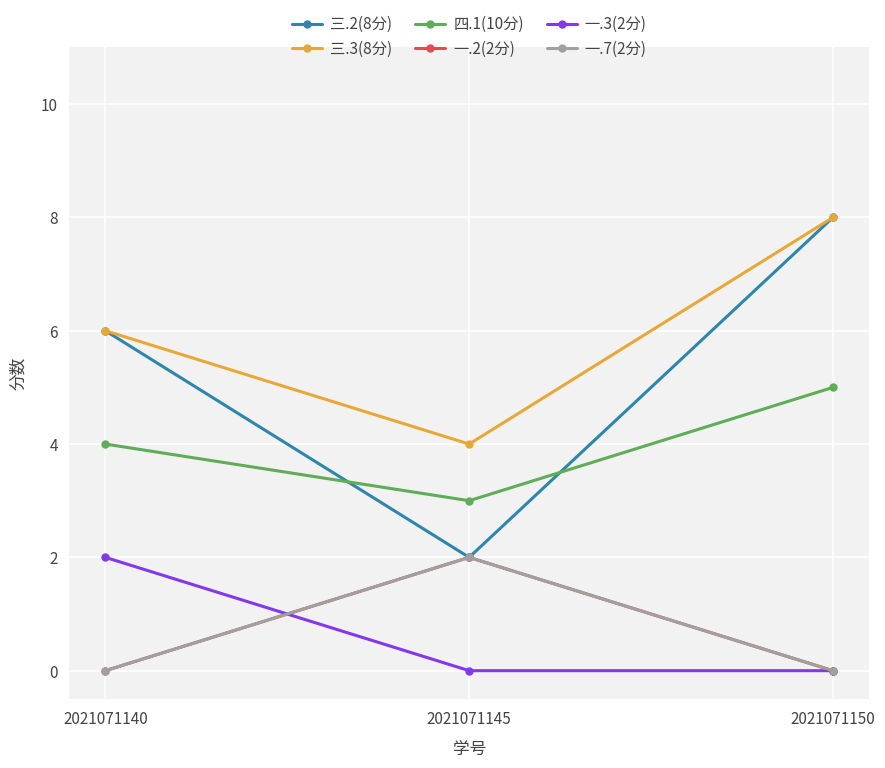

Is it true that 一.3(2分) equals 0 at 2021071150?

True